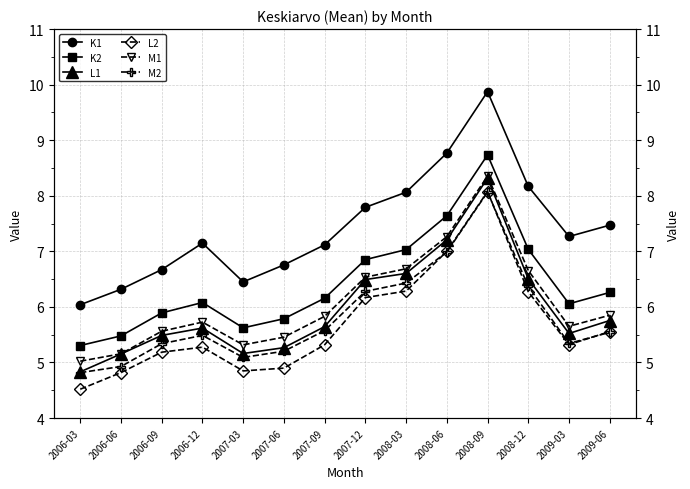

Reading left to right, extract all data points from this chart.

K1: 2006-03=6.0	2006-06=6.3	2006-09=6.7	2006-12=7.1	2007-03=6.5	2007-06=6.8	2007-09=7.1	2007-12=7.8	2008-03=8.1	2008-06=8.8	2008-09=9.9	2008-12=8.2	2009-03=7.3	2009-06=7.5
K2: 2006-03=5.3	2006-06=5.5	2006-09=5.9	2006-12=6.1	2007-03=5.6	2007-06=5.8	2007-09=6.2	2007-12=6.9	2008-03=7.0	2008-06=7.6	2008-09=8.7	2008-12=7.0	2009-03=6.1	2009-06=6.3
L1: 2006-03=4.8	2006-06=5.2	2006-09=5.5	2006-12=5.6	2007-03=5.2	2007-06=5.3	2007-09=5.6	2007-12=6.5	2008-03=6.6	2008-06=7.2	2008-09=8.3	2008-12=6.5	2009-03=5.5	2009-06=5.8
L2: 2006-03=4.5	2006-06=4.8	2006-09=5.2	2006-12=5.3	2007-03=4.8	2007-06=4.9	2007-09=5.3	2007-12=6.2	2008-03=6.3	2008-06=7.0	2008-09=8.1	2008-12=6.3	2009-03=5.3	2009-06=5.6
M1: 2006-03=5.0	2006-06=5.2	2006-09=5.6	2006-12=5.7	2007-03=5.3	2007-06=5.5	2007-09=5.8	2007-12=6.5	2008-03=6.7	2008-06=7.3	2008-09=8.4	2008-12=6.7	2009-03=5.7	2009-06=5.8
M2: 2006-03=4.8	2006-06=4.9	2006-09=5.3	2006-12=5.5	2007-03=5.1	2007-06=5.2	2007-09=5.6	2007-12=6.3	2008-03=6.4	2008-06=7.0	2008-09=8.1	2008-12=6.4	2009-03=5.3	2009-06=5.5